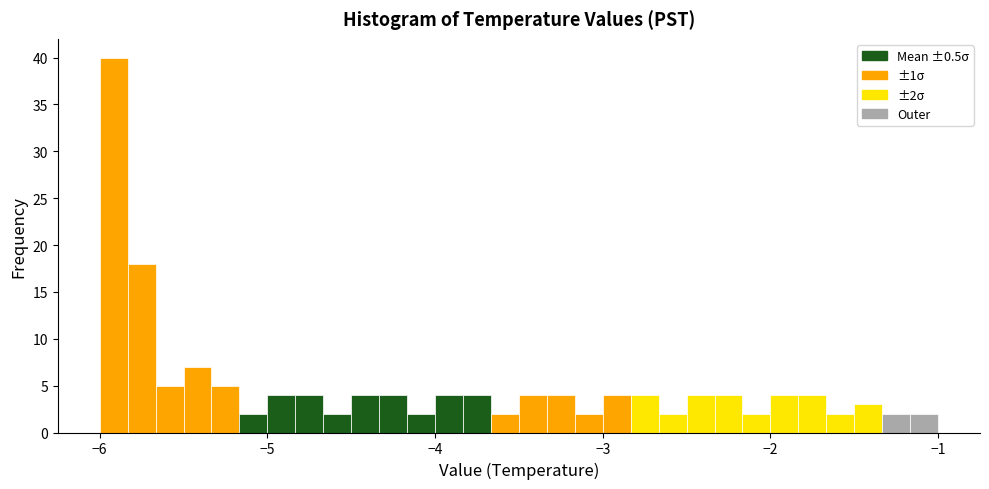

Around what value on the x-axis is the tallest bar? Give the approximate position of its centre, as read against the axis.

-5.9